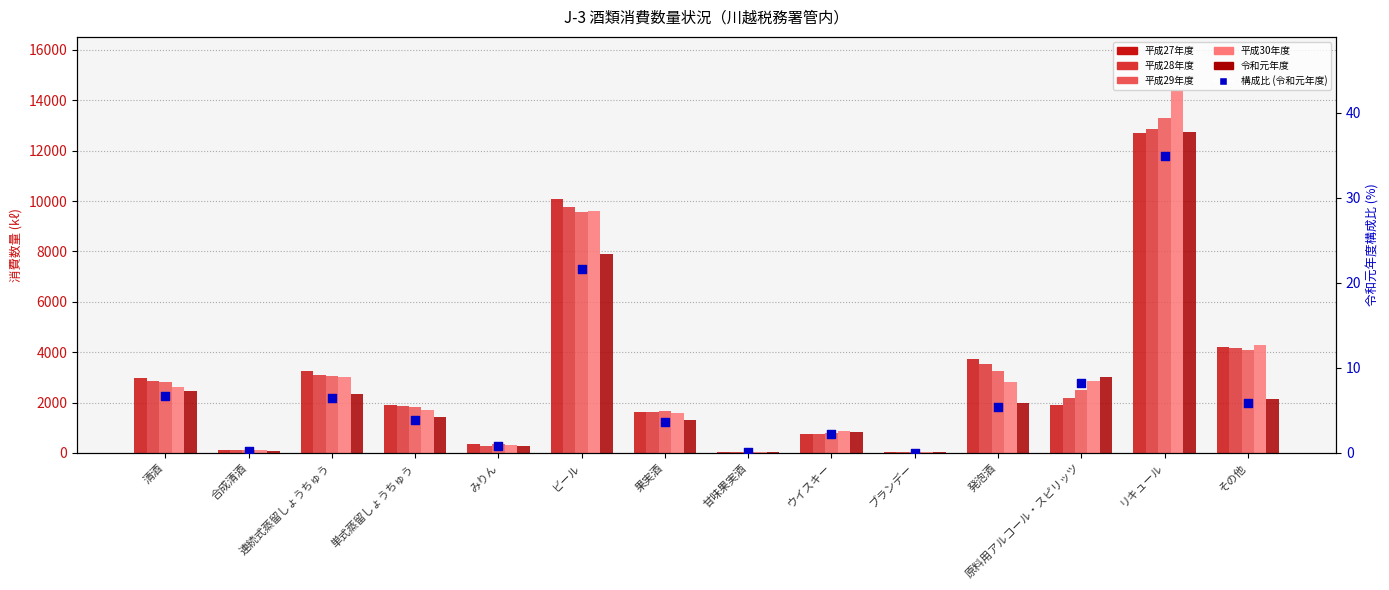

What is the total value across all series at みりん?

1629.8